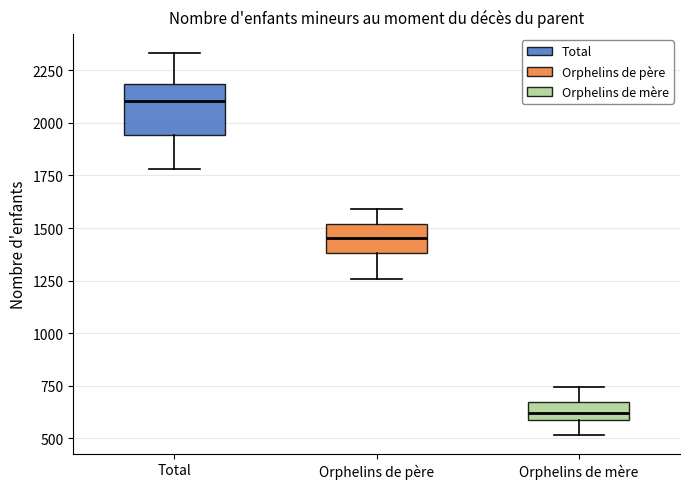

Where does the lower whisker of the box for Total end on the y-axis? The values are not printed on the chart, so give them approximately, as read against the axis.

1800